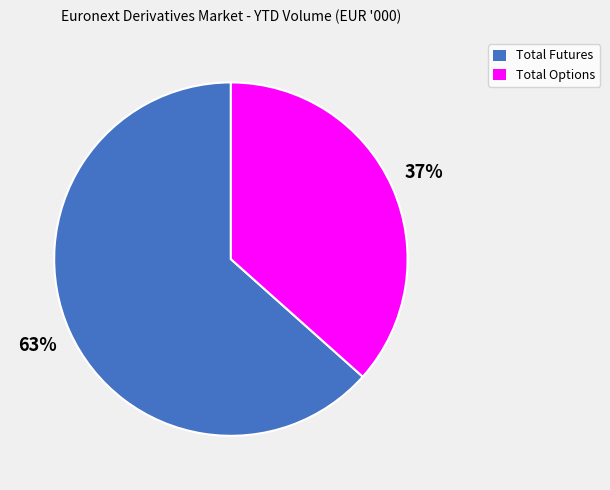

How many segments does this pie chart have?

2